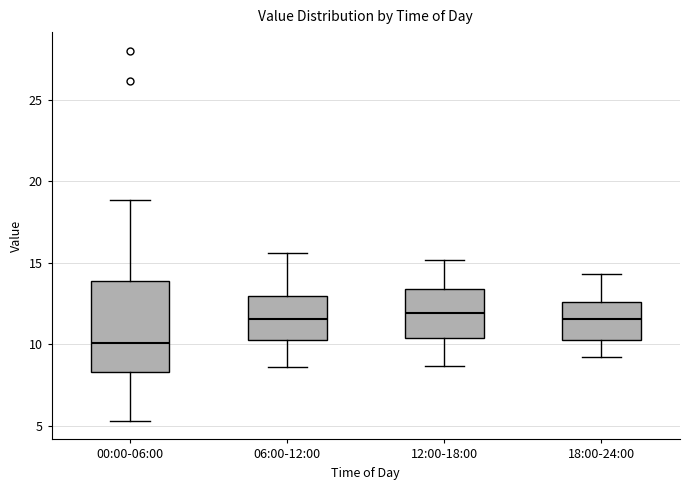

Comparing the boxes themselves (not the whiskers), which one is the tallest?

00:00-06:00